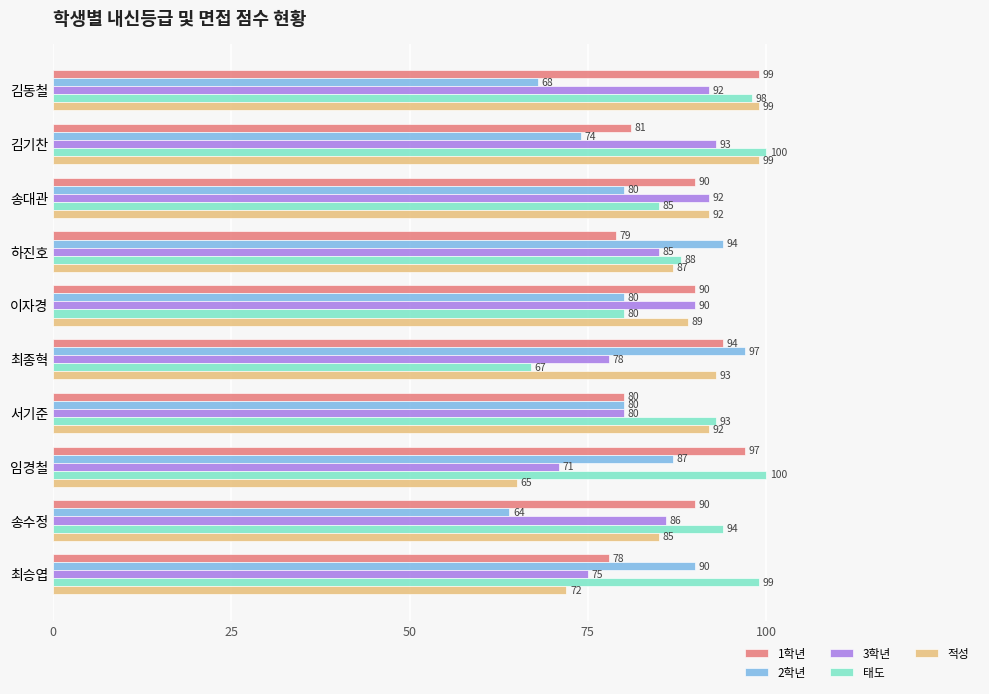

At which label does 2학년 reach its minimum?

송수정